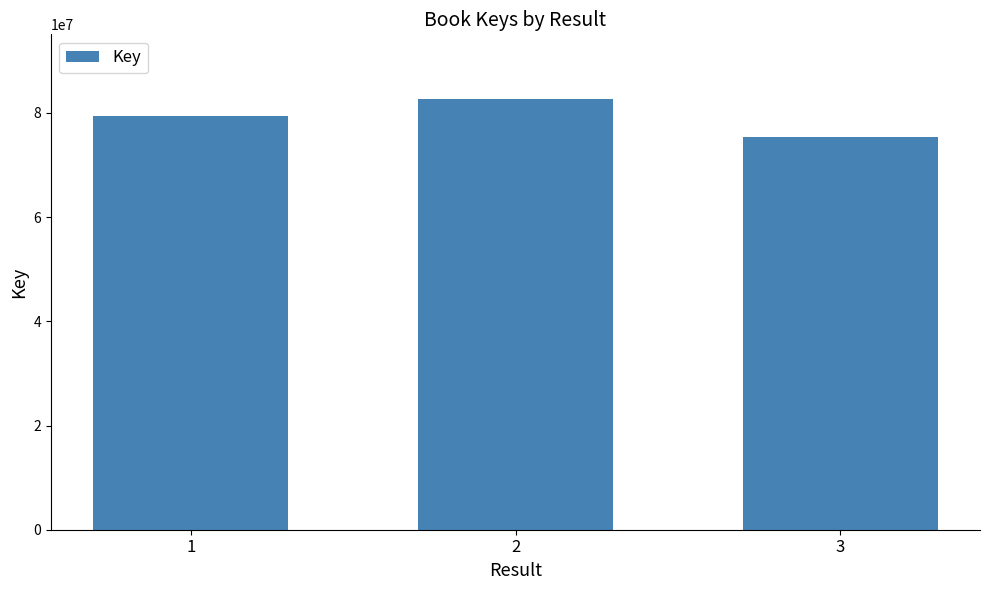

What is the value of the 2nd bar from the left?

82688583